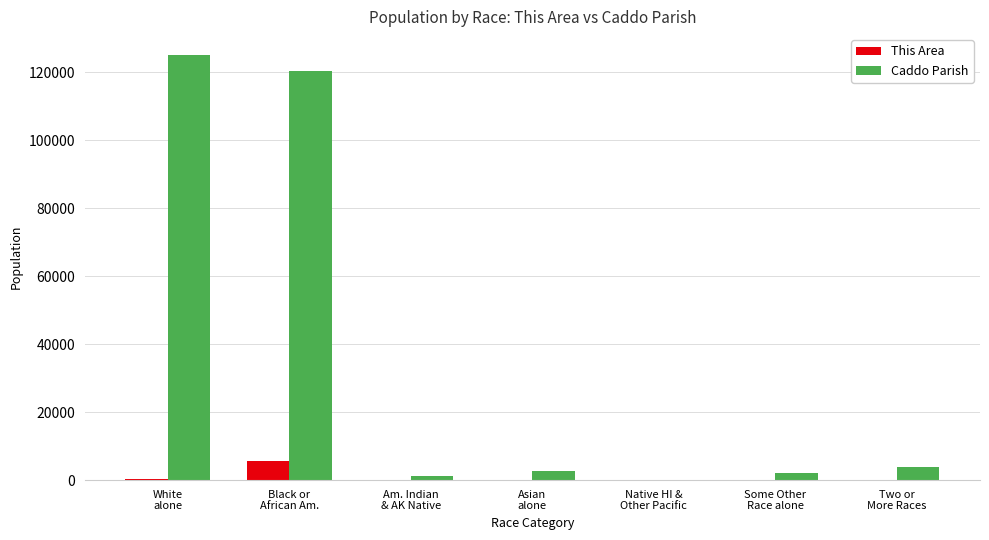

What is the sum of all This Area values?

5935